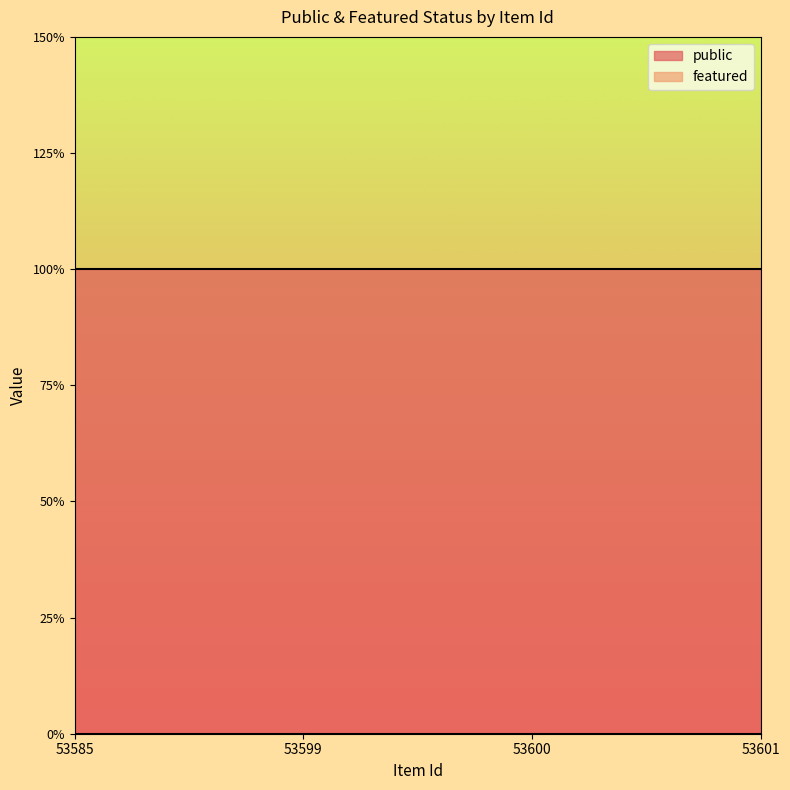

The value of featured at 53585 is 0. True or false?

True